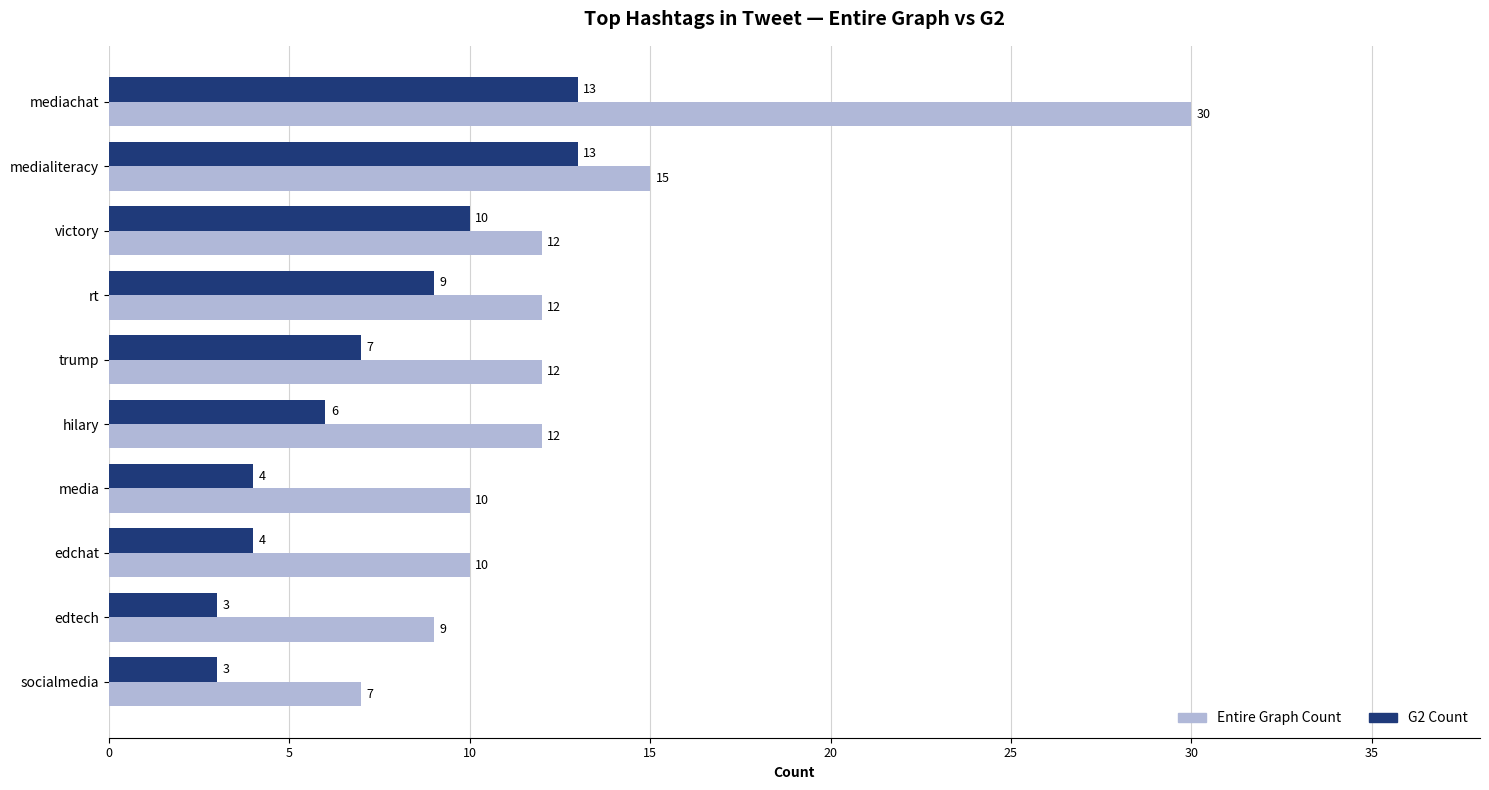

What is the minimum value shown in the chart?

3